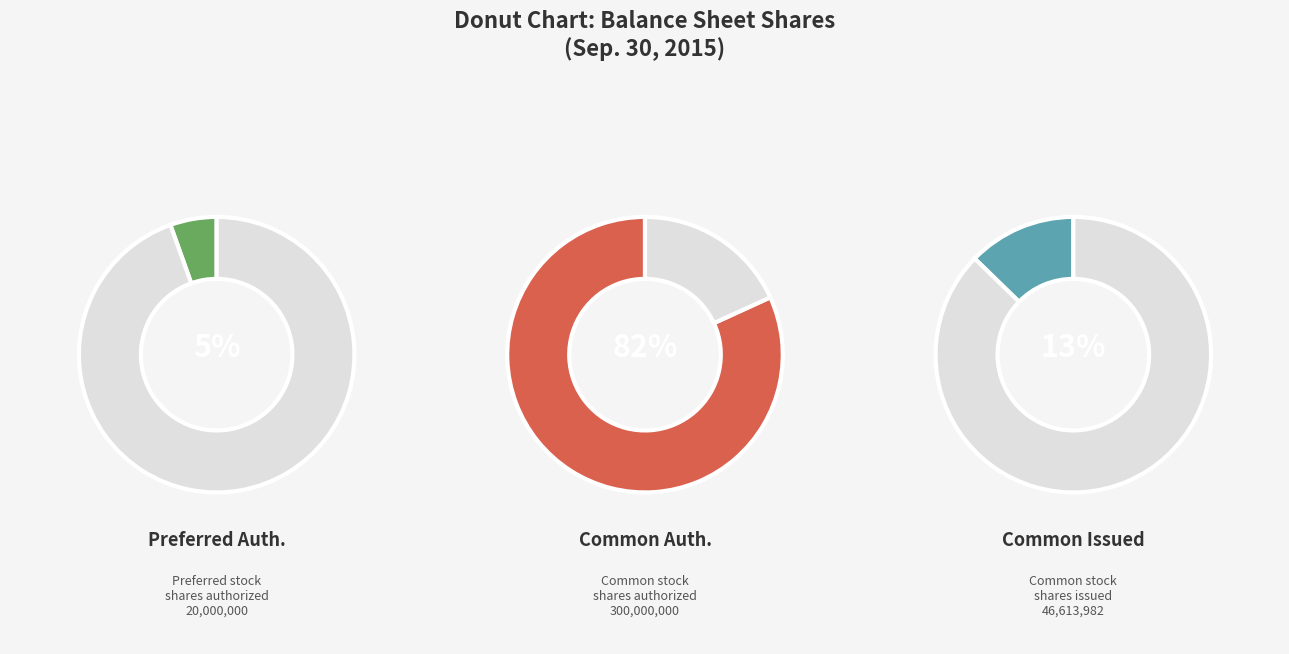

Rank the categories by value from lowest to highest.

Preferred stock, shares authorized, Common stock, shares issued, Common stock, shares authorized